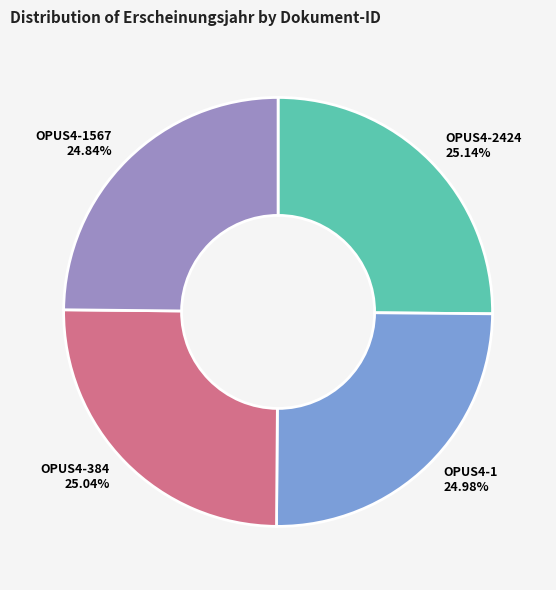

Count the number of slices in the pie.

4